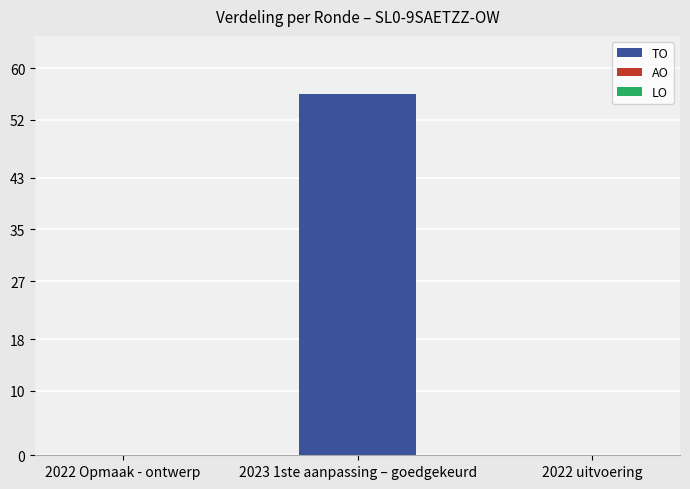

Reading left to right, extract all data points from this chart.

2022 Opmaak - ontwerp=0	2023 1ste aanpassing – goedgekeurd=56	2022 uitvoering=0